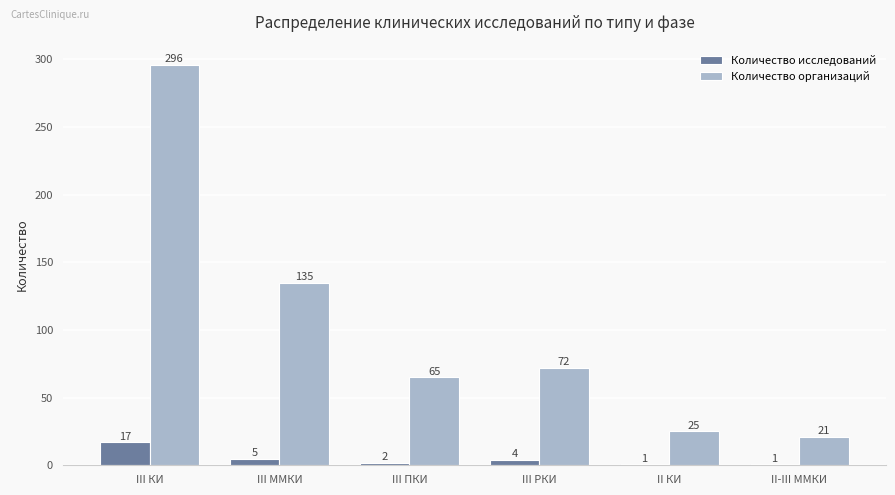

Reading left to right, what are all the values shown in this chart?

Количество исследований: III КИ=17	III ММКИ=5	III ПКИ=2	III РКИ=4	II КИ=1	II-III ММКИ=1
Количество организаций: III КИ=296	III ММКИ=135	III ПКИ=65	III РКИ=72	II КИ=25	II-III ММКИ=21